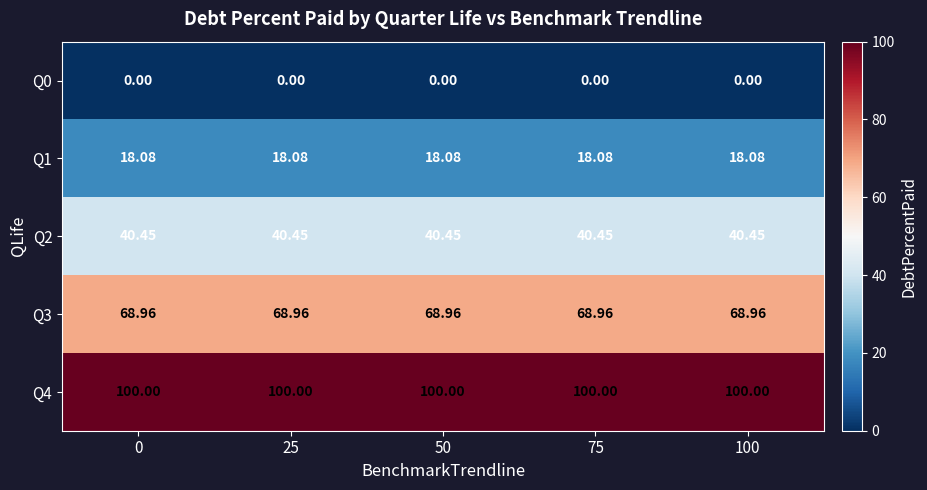

Is the value of Q3 at 0 greater than the value of Q4 at 0?

No